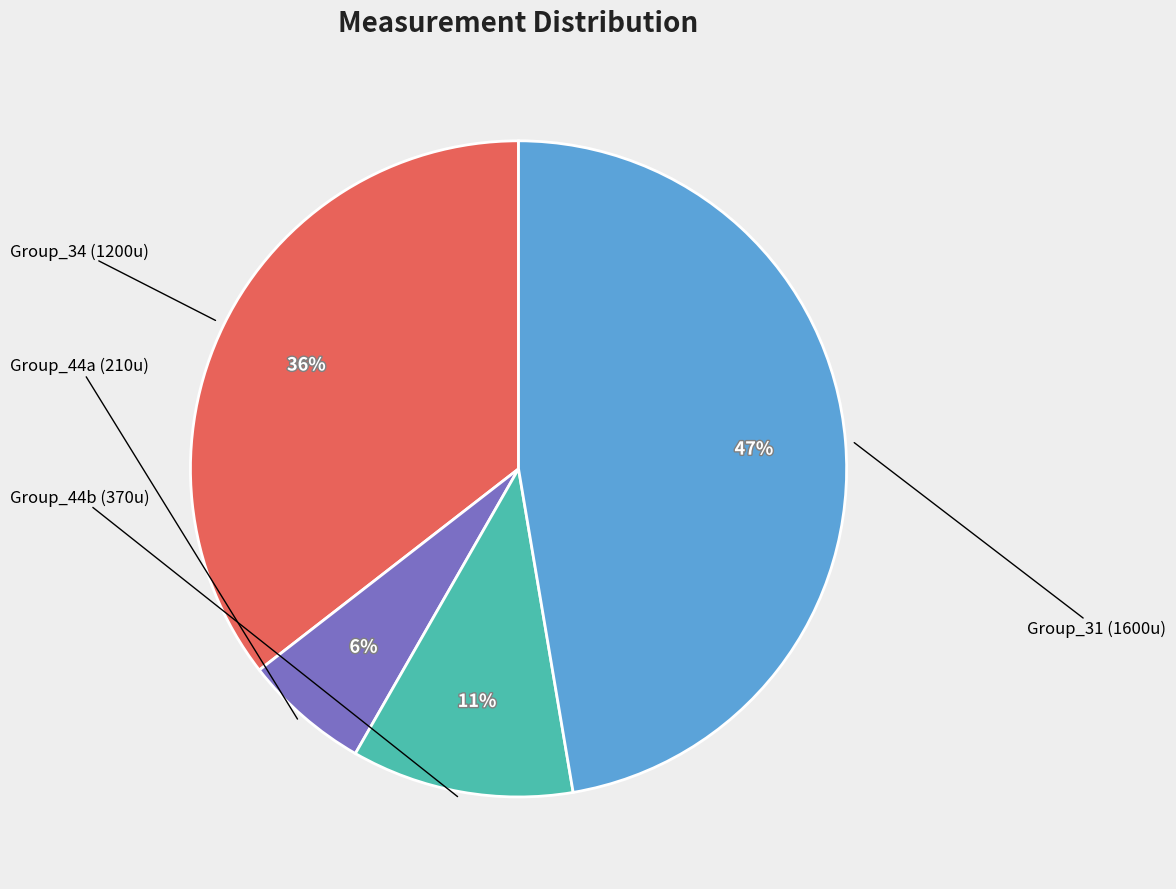

Is there any slice that represents more than half of the pie?

No